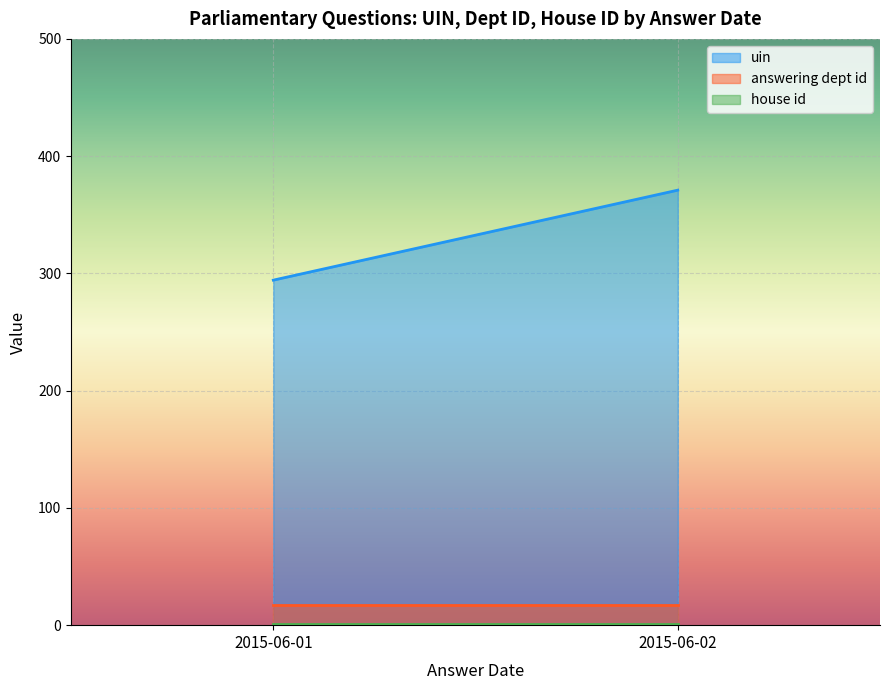

What is the minimum value for answering dept id?

17.0